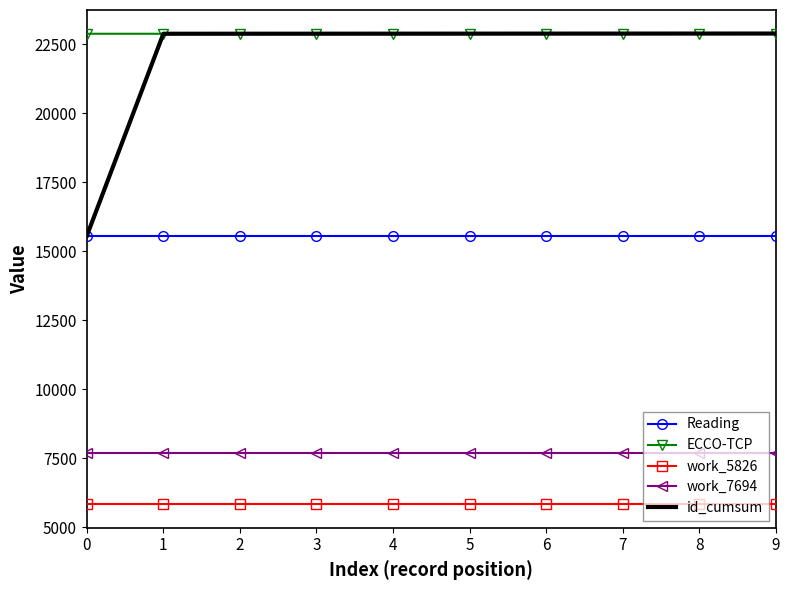

True or false: Reading and work_7694 cross at least once.

False